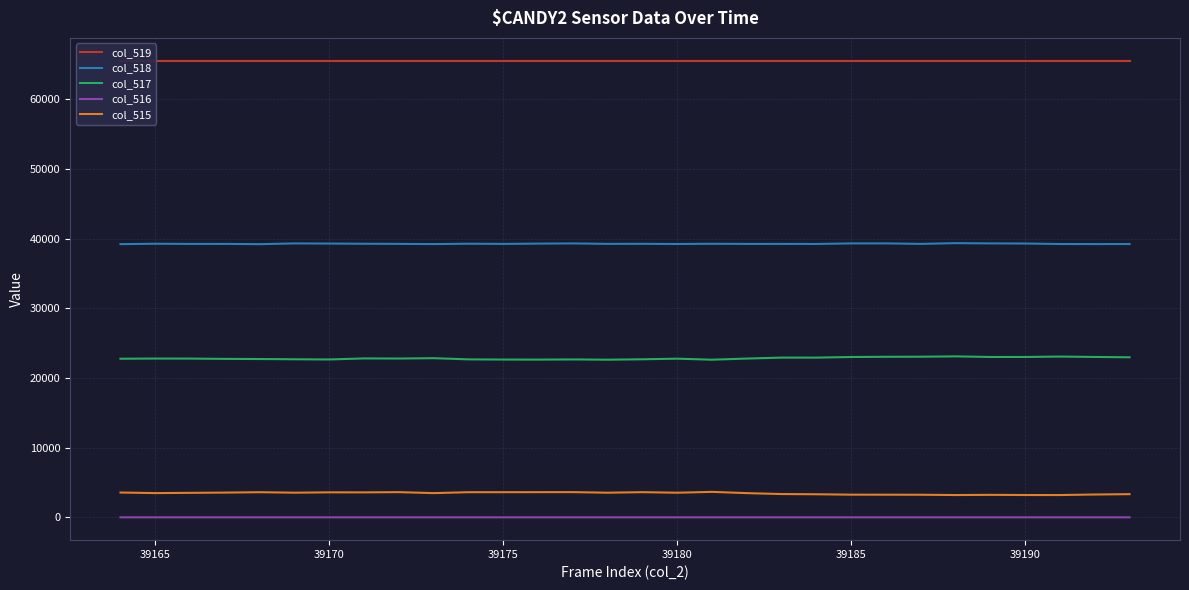

Is it true that col_517 equals 23016 at 39190?

True